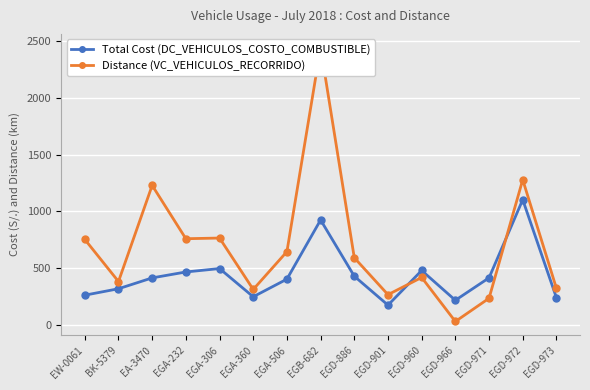

Which series changed the most between BK-5379 and EGA-360?

Total Cost (DC_VEHICULOS_COSTO_COMBUSTIBLE)